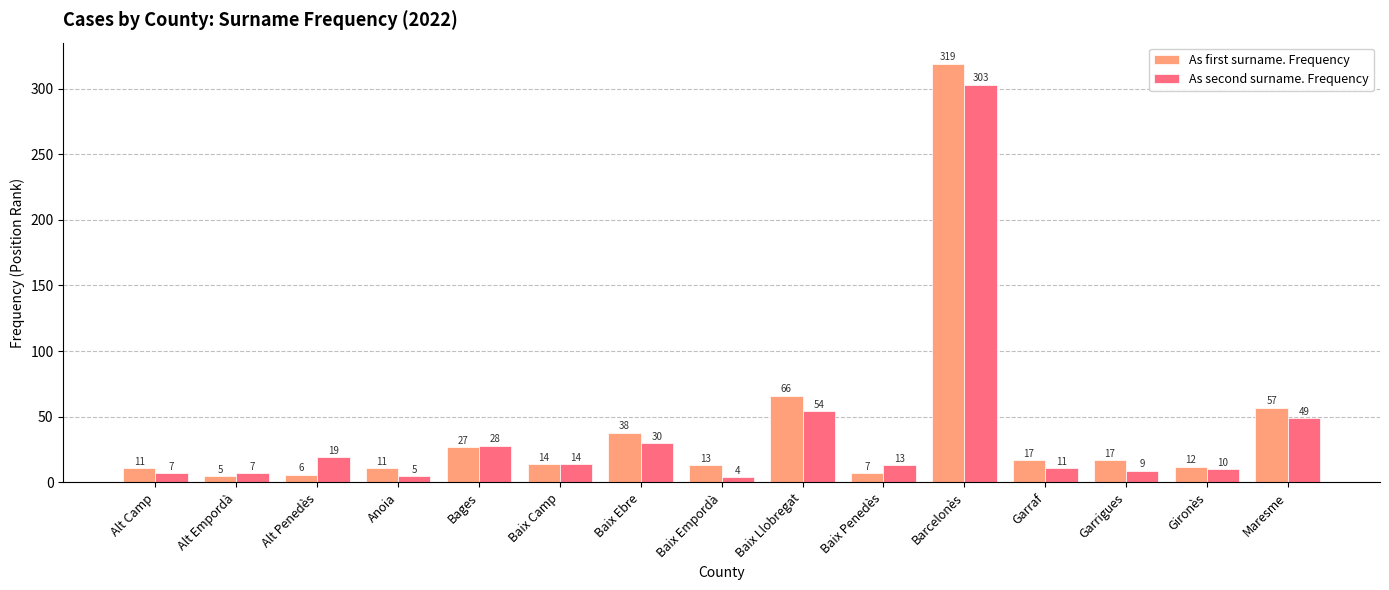

True or false: As first surname. Frequency has a value of 12 at Gironès.

True